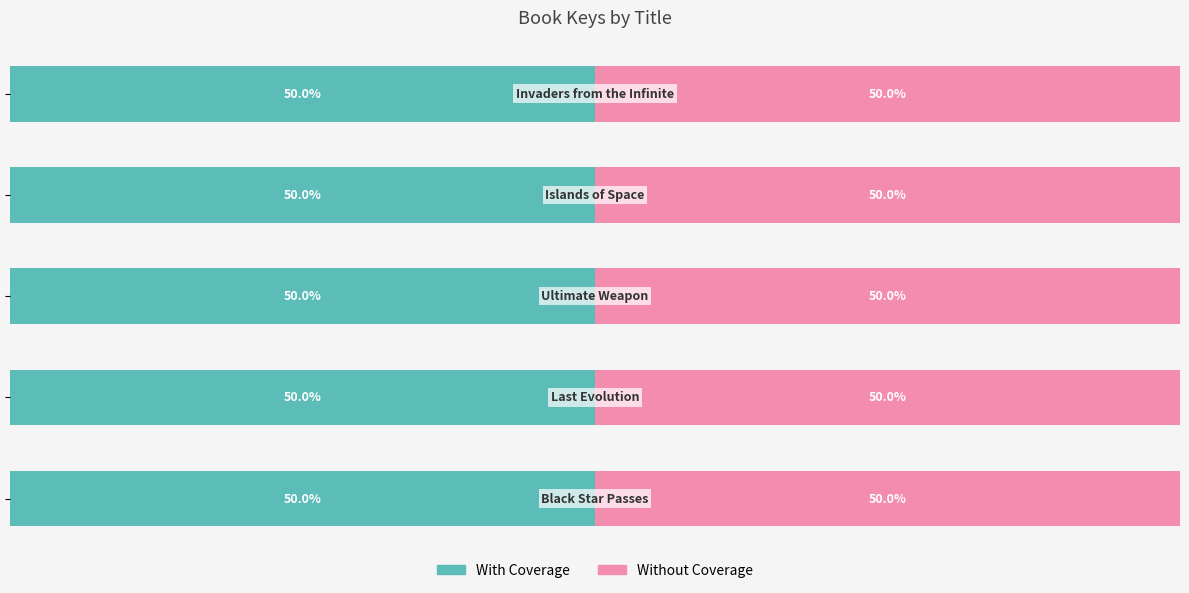

What are all the series names shown in the legend?

With Coverage, Without Coverage